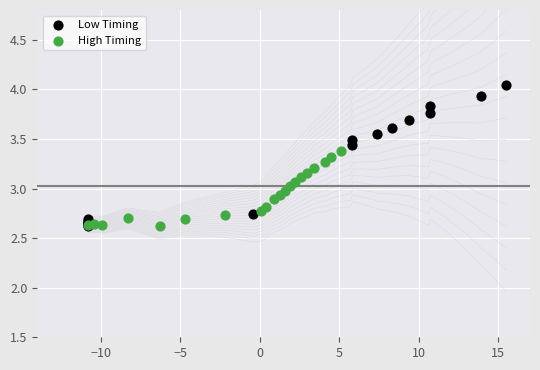

Which series contains the highest Y value?

Low Timing